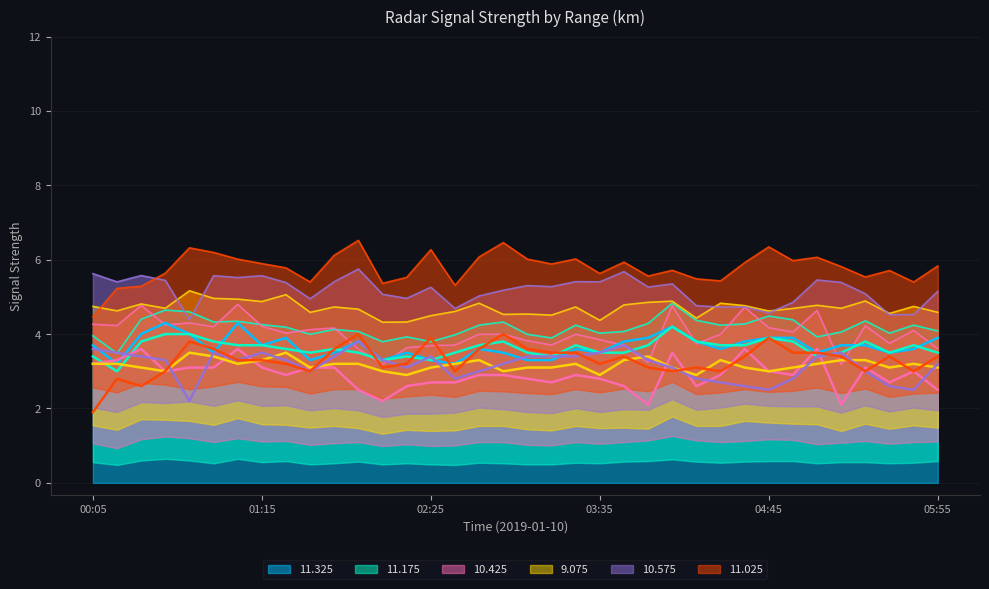

True or false: 11.325 and 10.425 cross at least once.

True